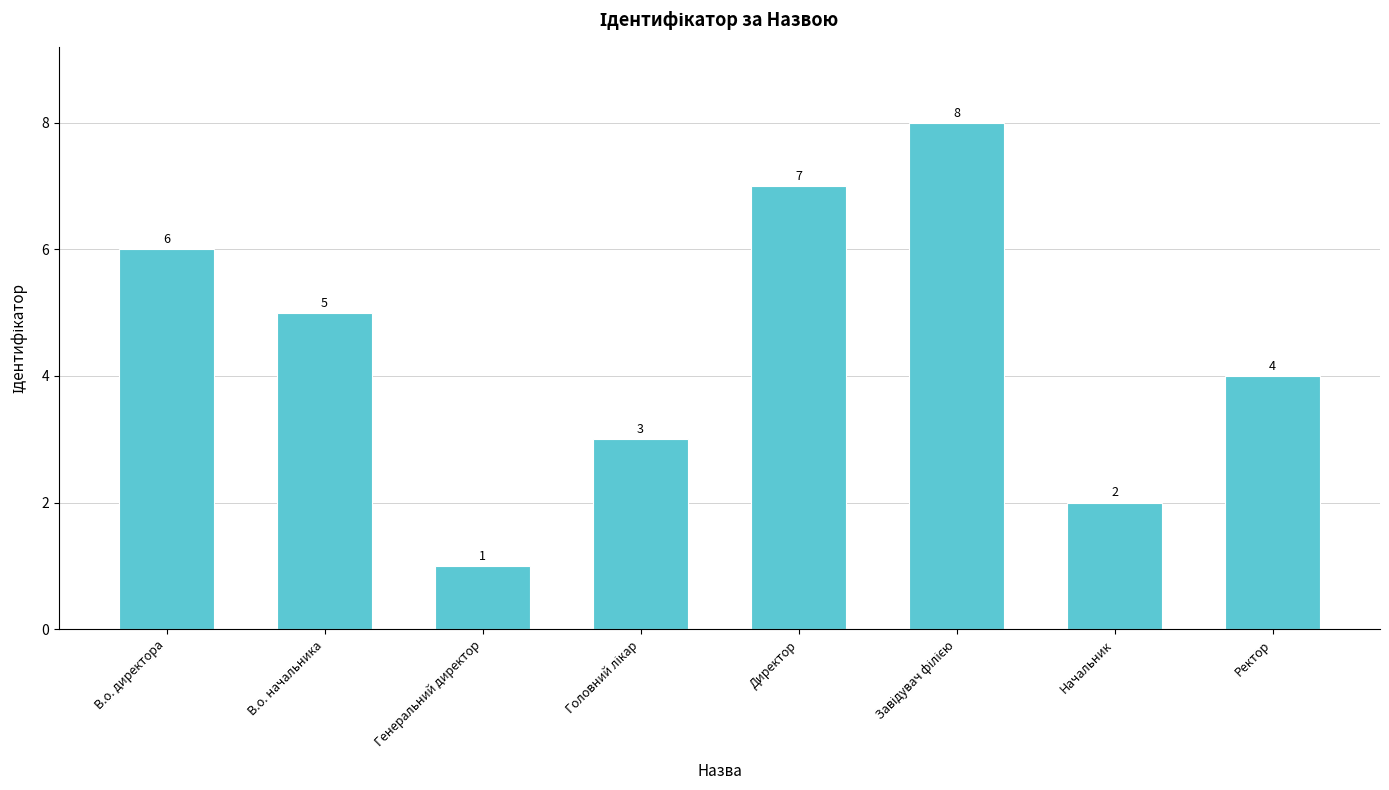

Which has a higher value, Ректор or Директор?

Директор